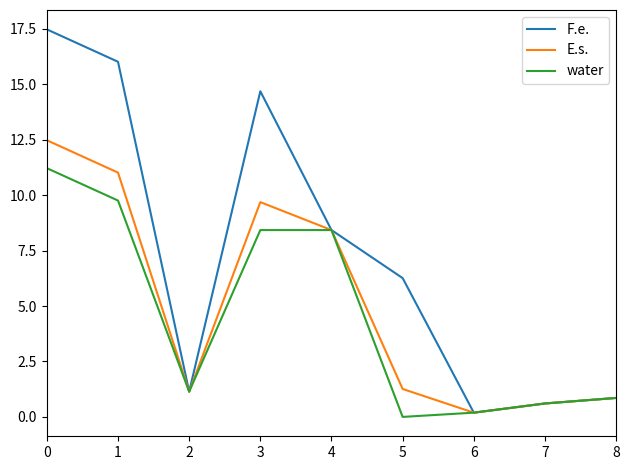

Reading left to right, what are all the values shown in this chart?

F.e.: 17.5	16.0	1.1	14.7	8.4	6.3	0.2	0.6	0.9
E.s.: 12.5	11.0	1.1	9.7	8.4	1.3	0.2	0.6	0.9
water: 11.2	9.8	1.1	8.4	8.4	0.0	0.2	0.6	0.9